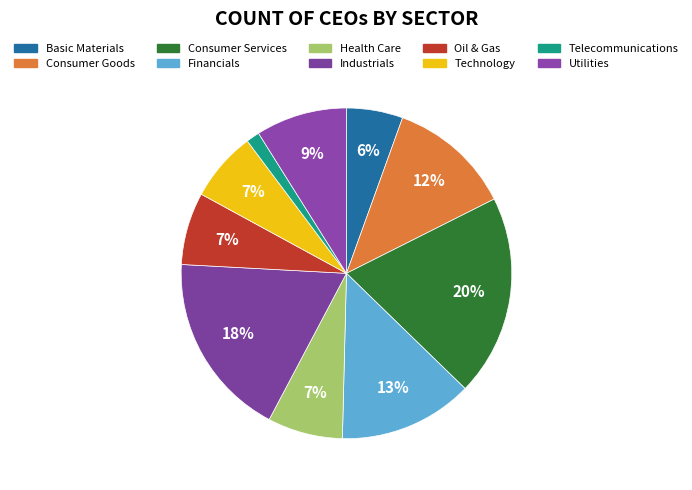

Count the number of slices in the pie.

10